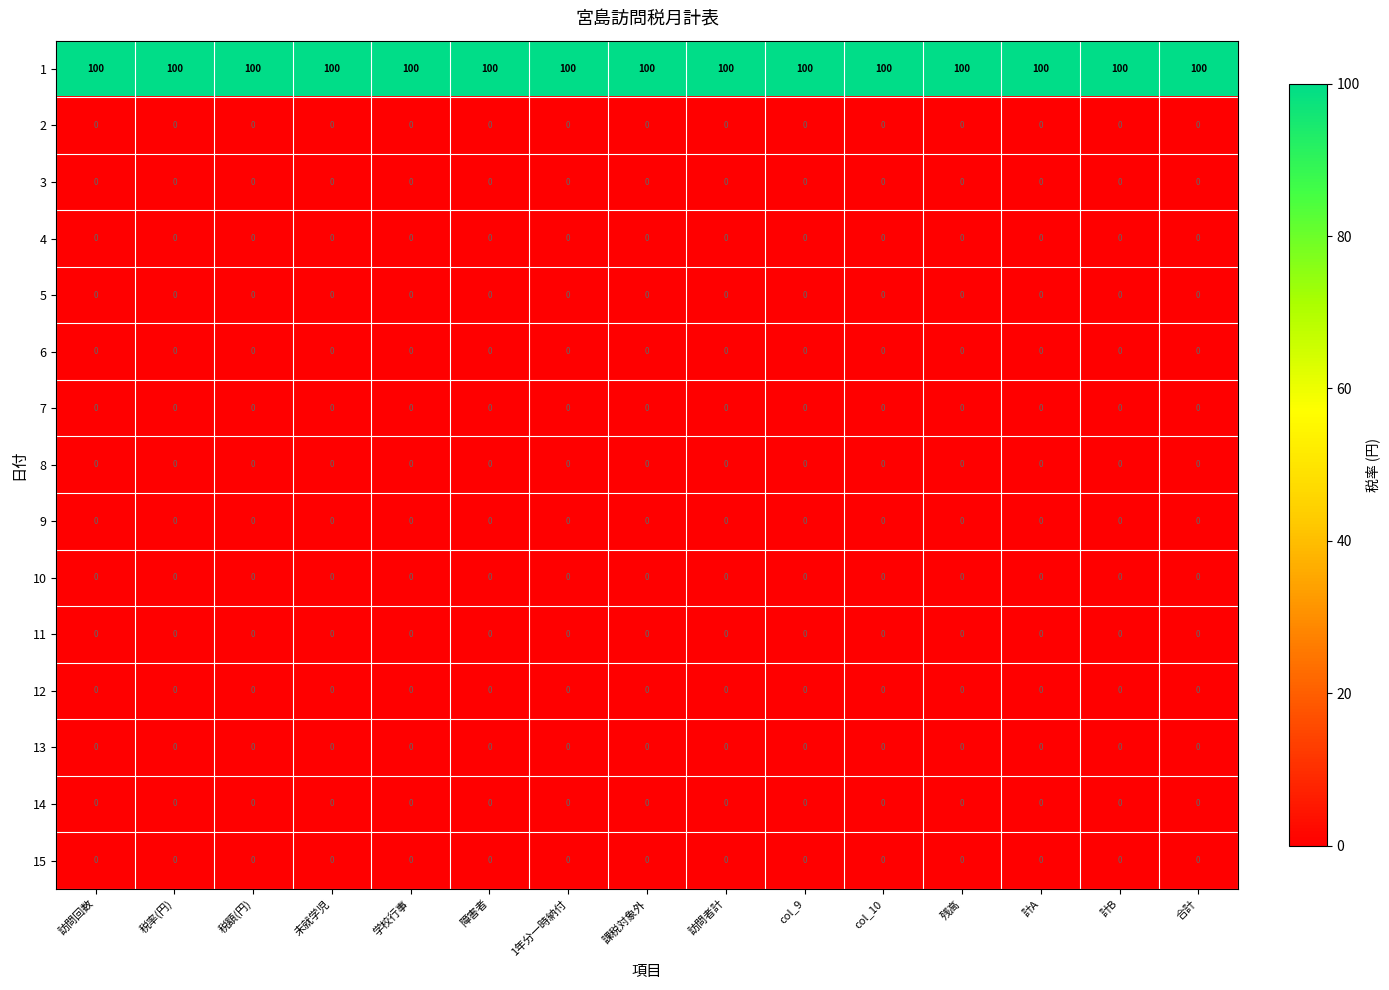

At how many categories does at least one series exceed 5?

15